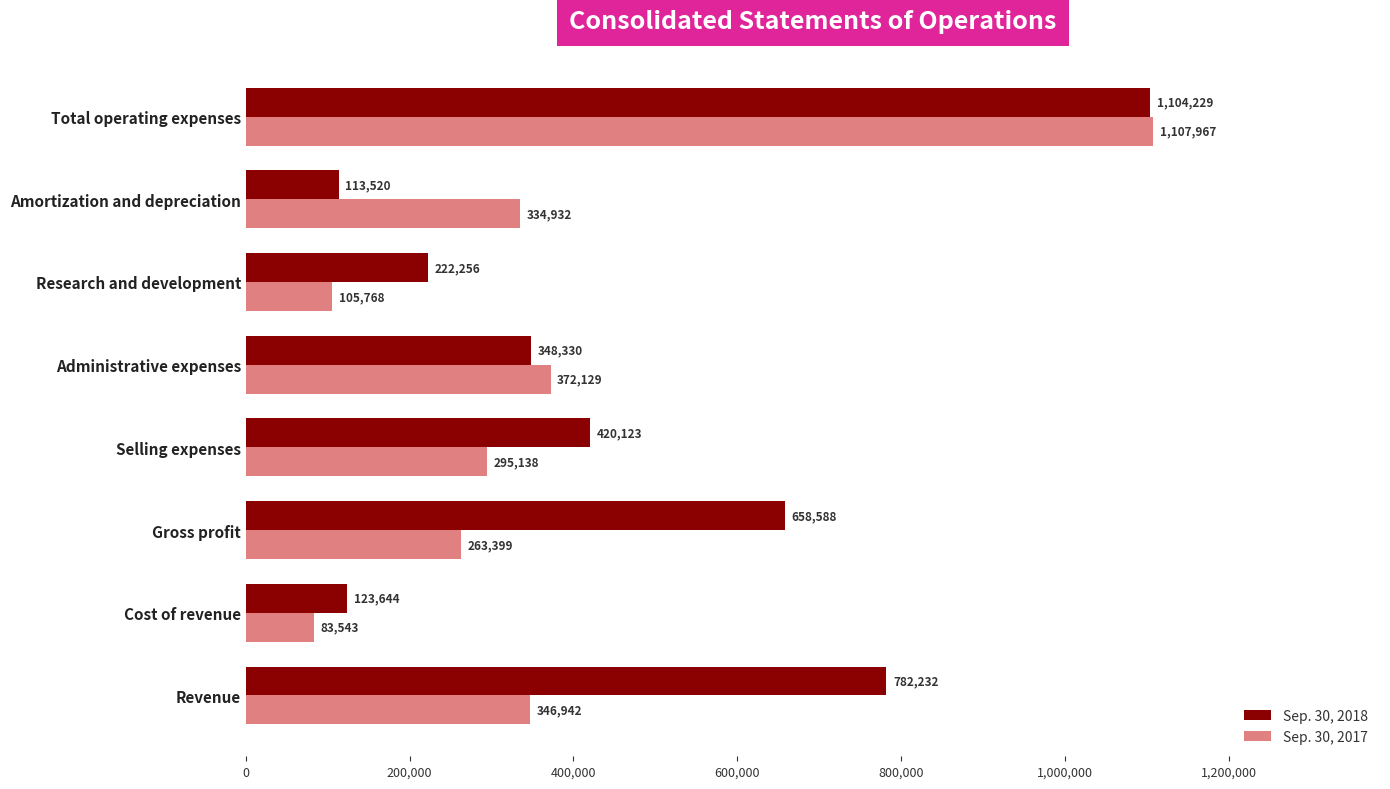

True or false: Sep. 30, 2017 has a value of 295138 at Selling expenses.

True